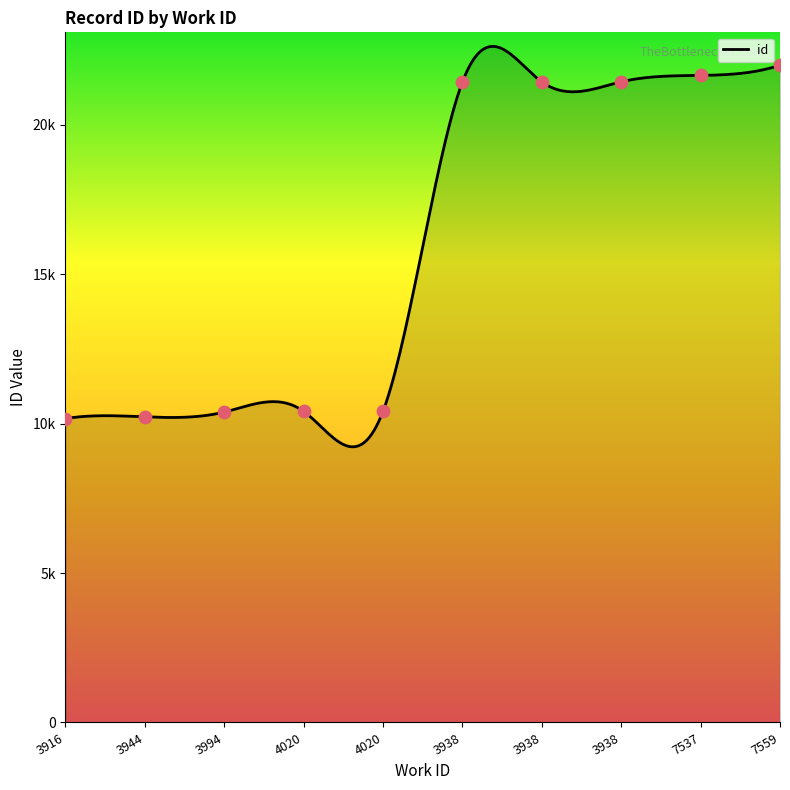

What is the change in value from 3916 to 3944?

+59